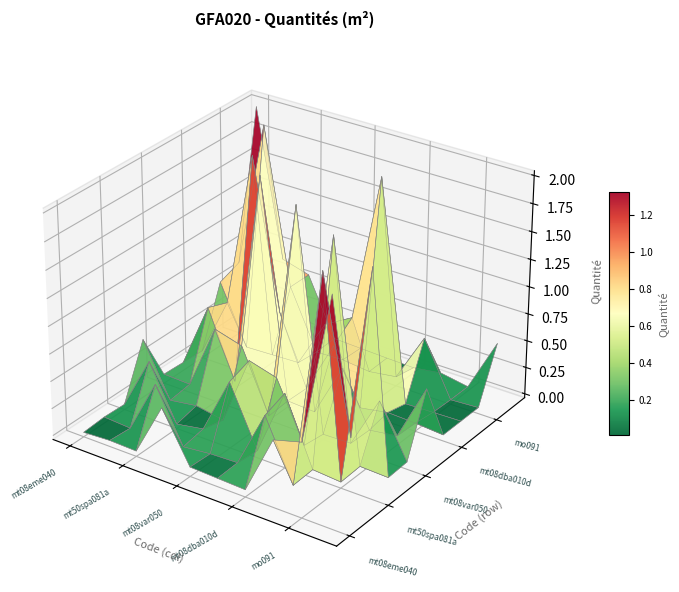

Is it true that mt08var050 equals 0.6 at 2?

True